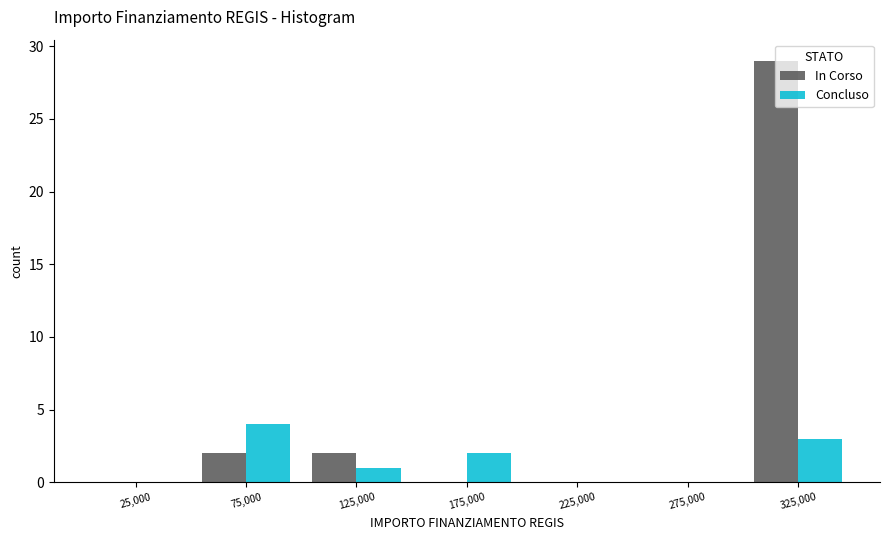

In the Concluso series, which range on the x-axis has the tallest bar?

50000 to 100000